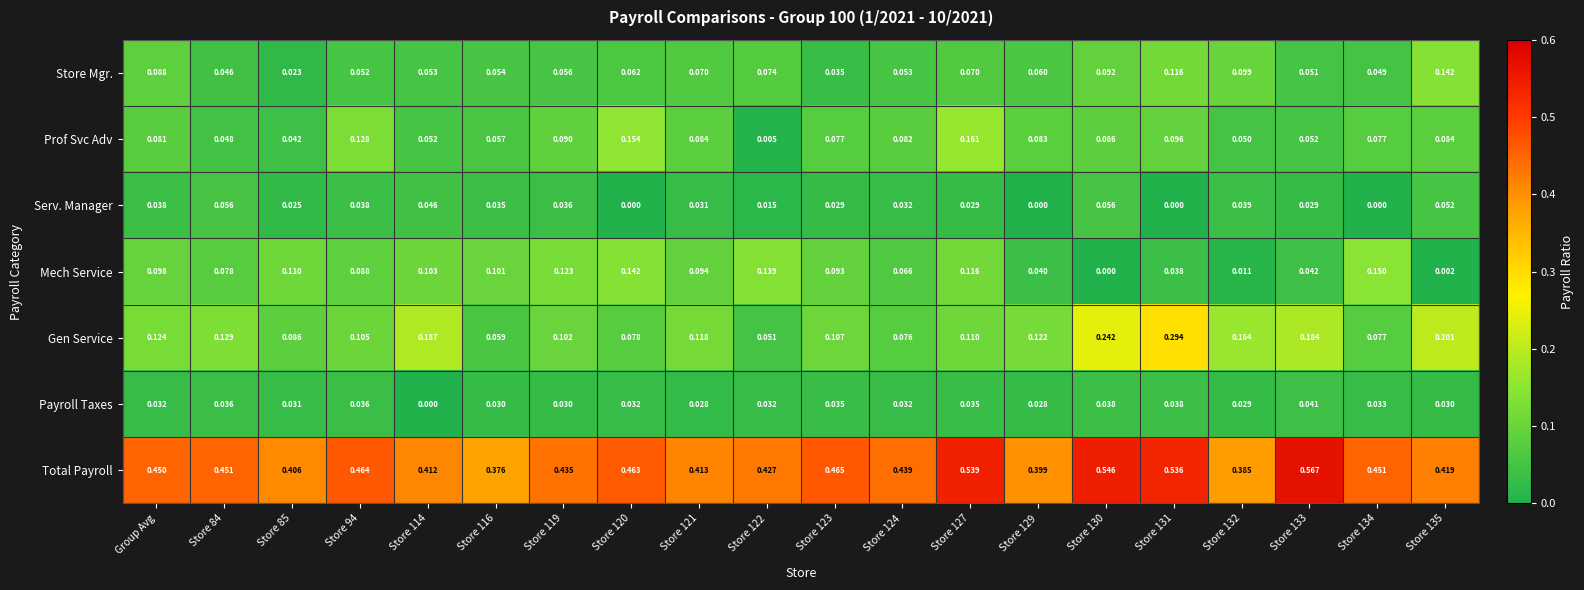

Which series has the largest total across all categories?

Total Payroll